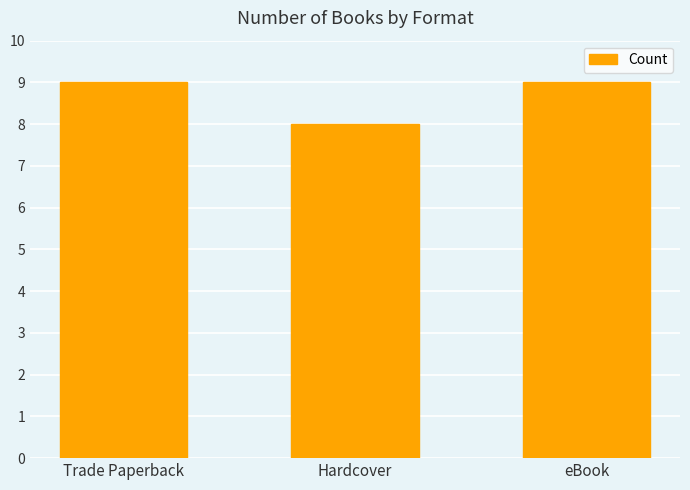

Is it true that the value at eBook is 15?

False